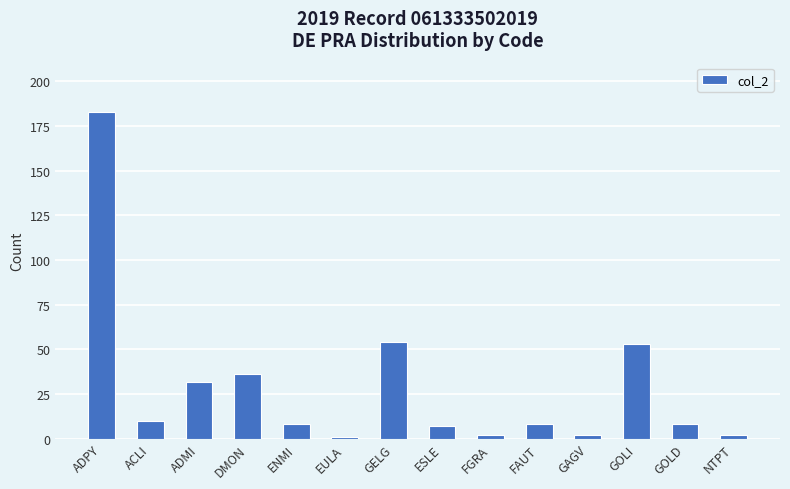

The value at ADMI is 32. True or false?

True